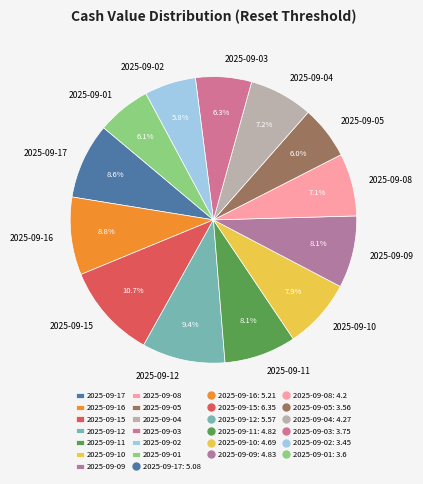

Do 2025-09-15 and 2025-09-10 together represent more than half of the pie?

No